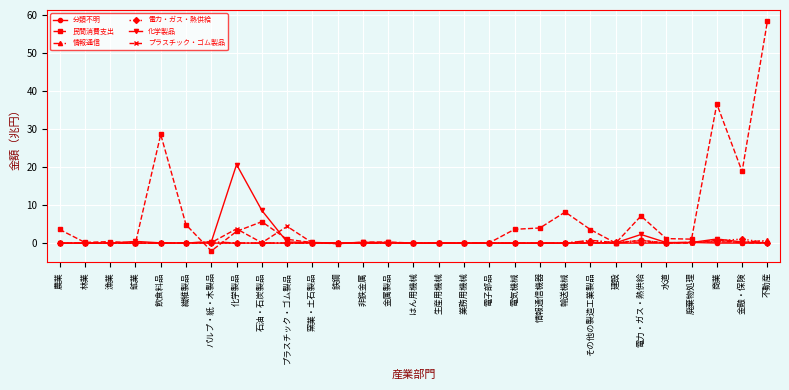

Read the プラスチック・ゴム製品 value at 化学製品.

3.8